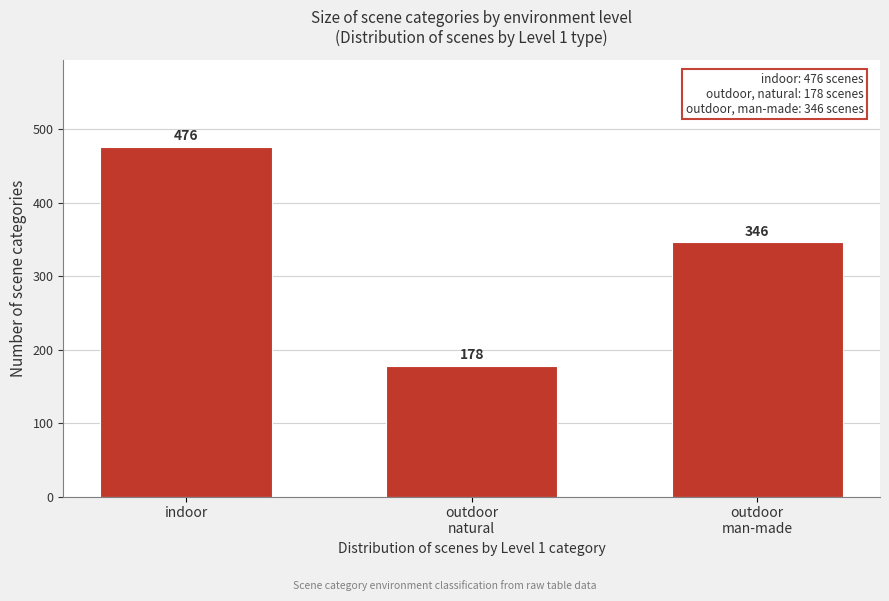

Reading left to right, what are all the values shown in this chart?

476	178	346